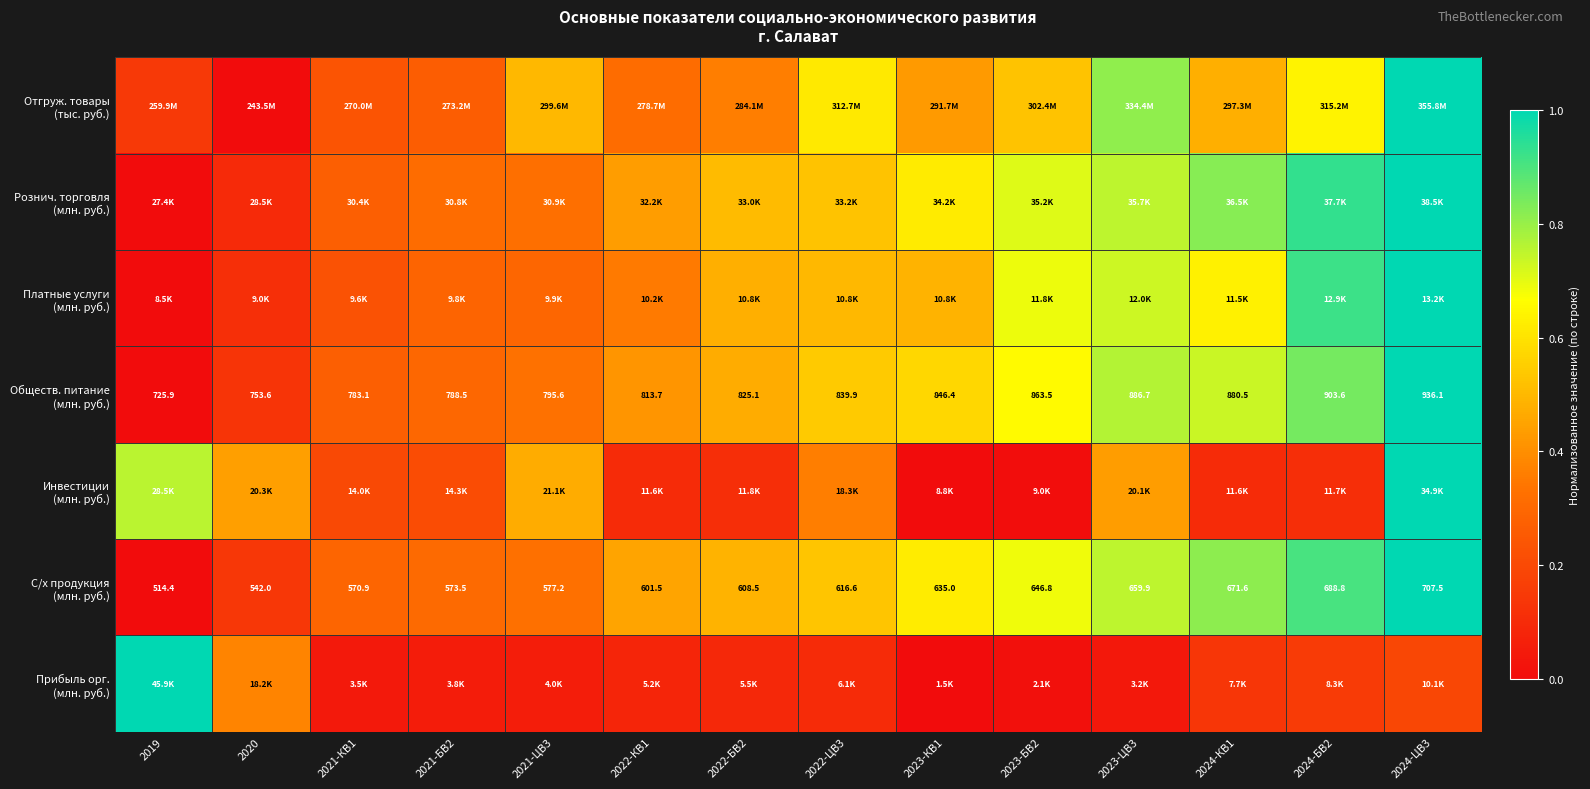

What is the total value across all series at 2019?

1.9